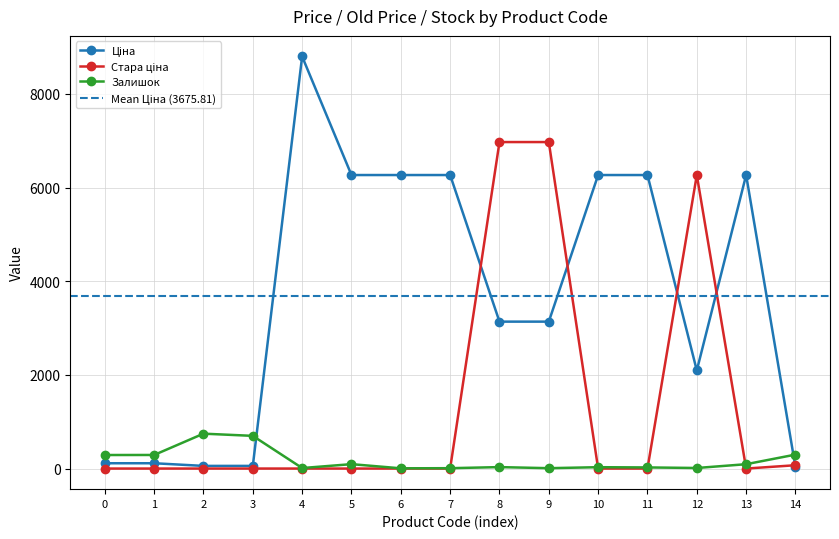

Which series has the largest total across all categories?

Ціна